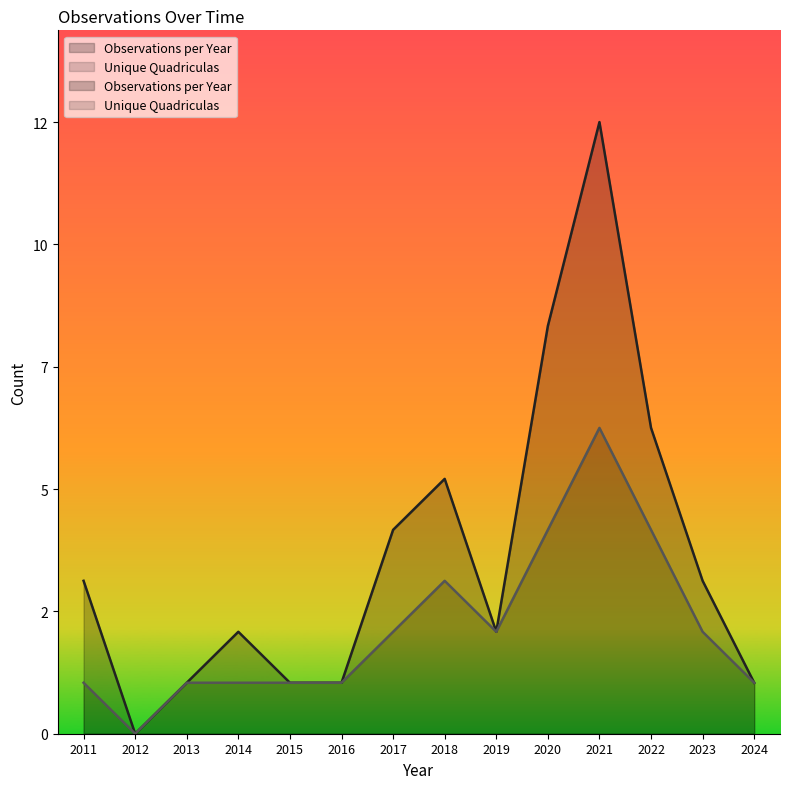

Which has a higher value, 2022 or 2023?

2022